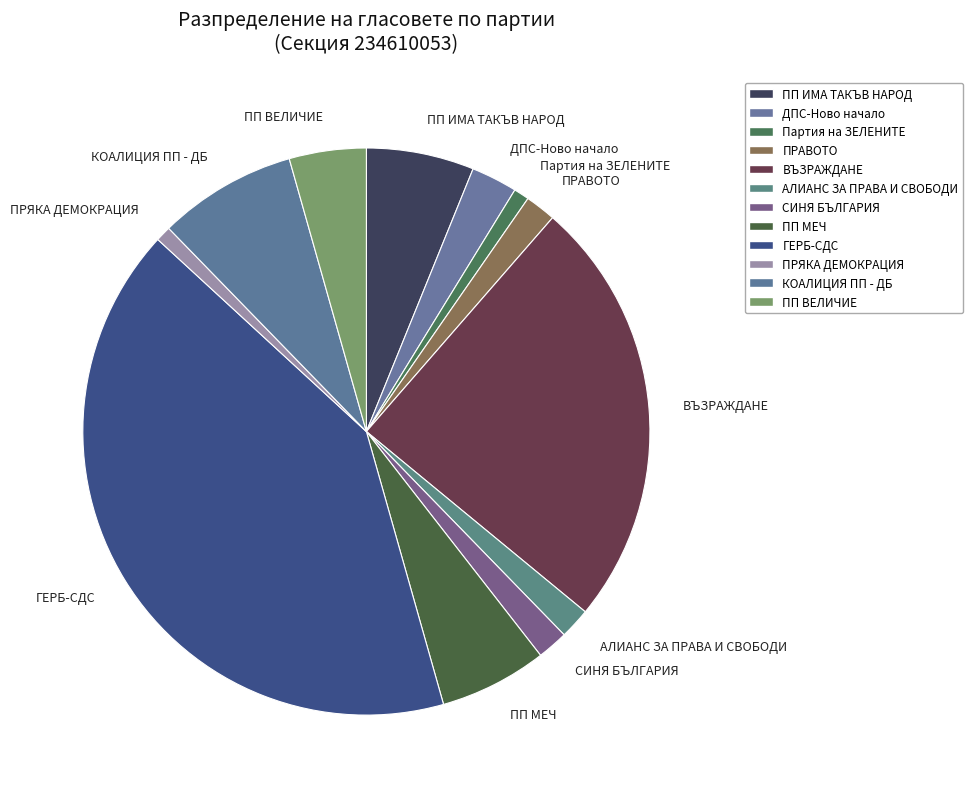

How many slices are in this pie chart?

12